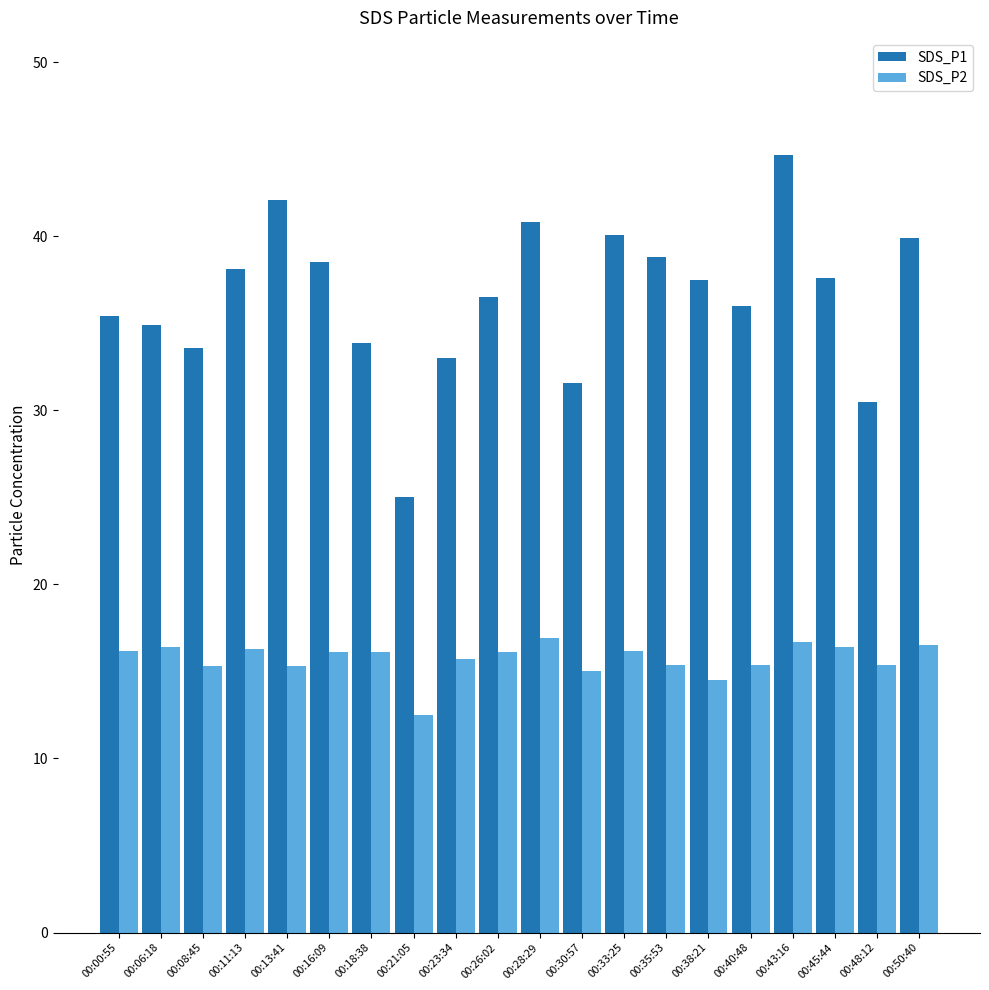

What is the smallest value displayed?

12.5